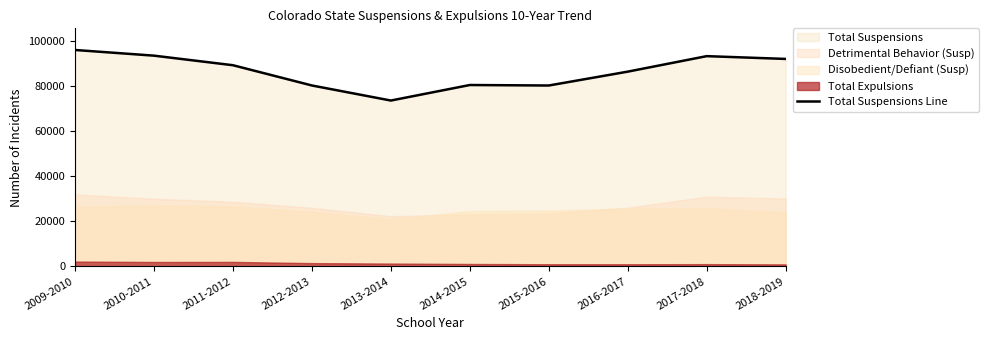

What is the label of the 6th point from the left?

2014-2015